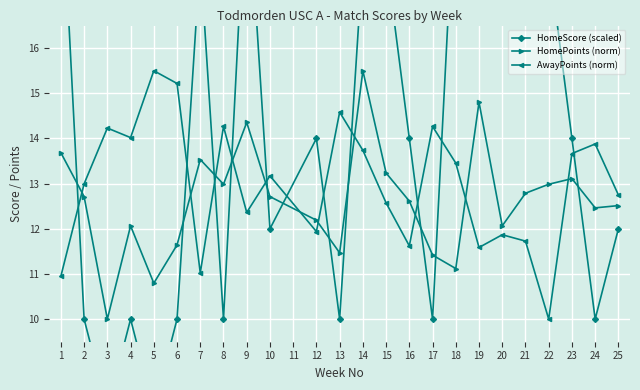

What is the sum of the HomePoints (norm) values at 1 and 13?

25.2